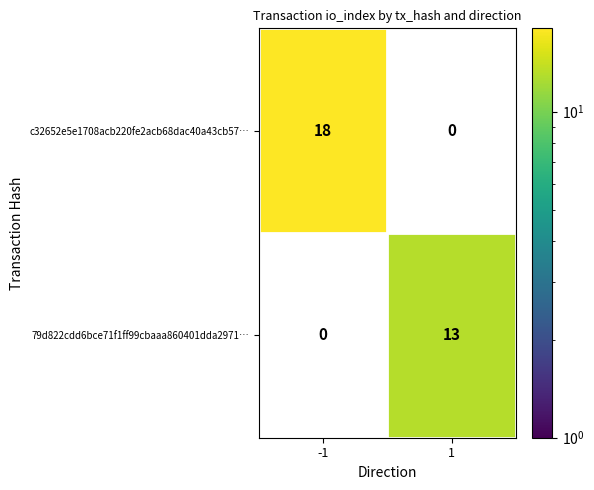

The c32652e5e1708acb220fe2acb68dac40a43cb57… series shows 10 at -1. True or false?

False